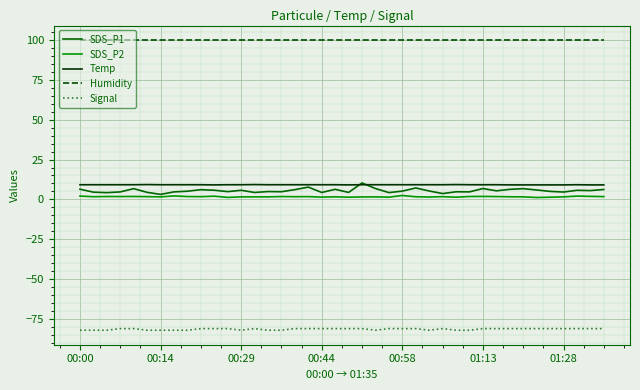

What is the lowest value of the Temp series?

9.1